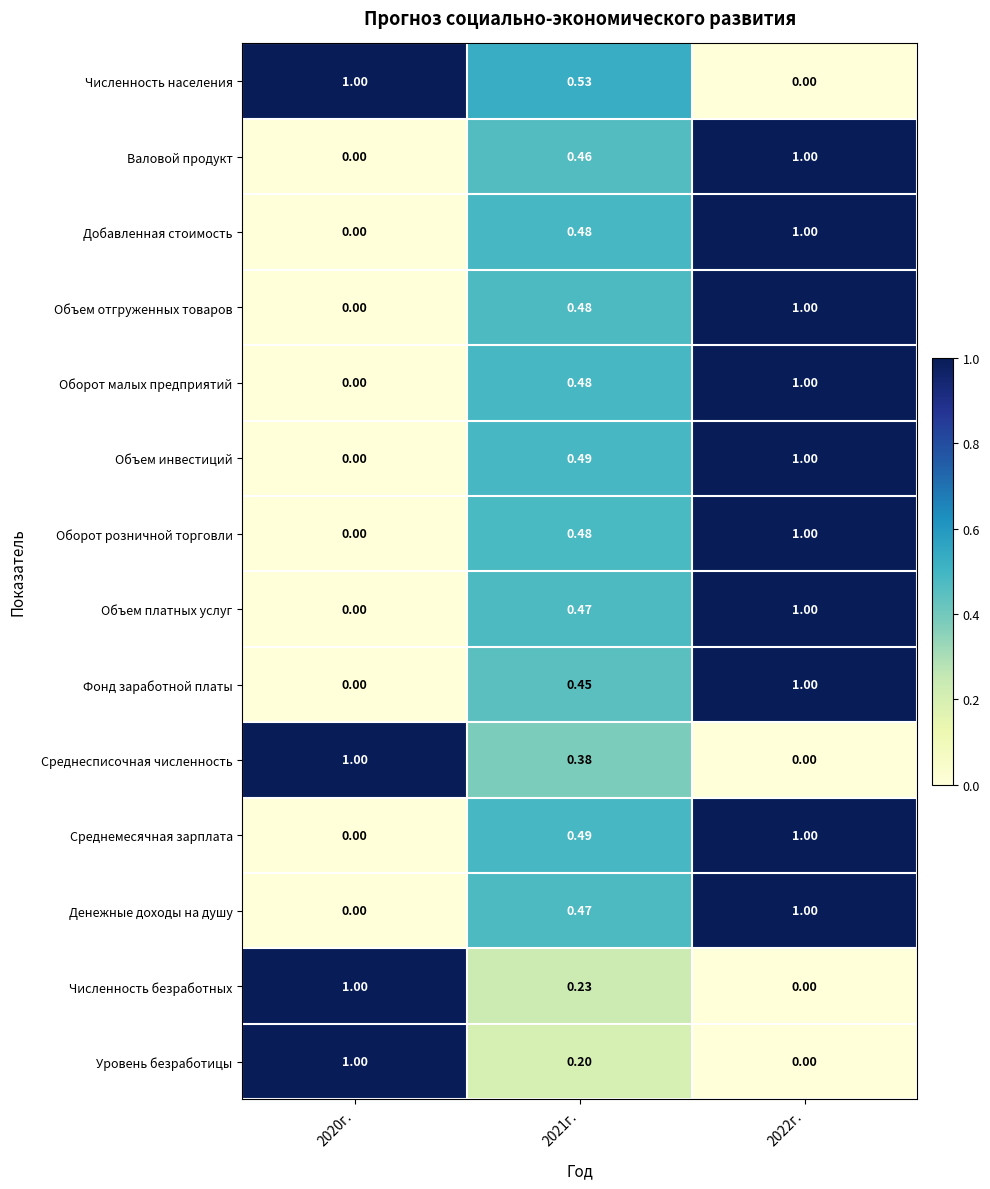

At how many categories does at least one series exceed 0?

3